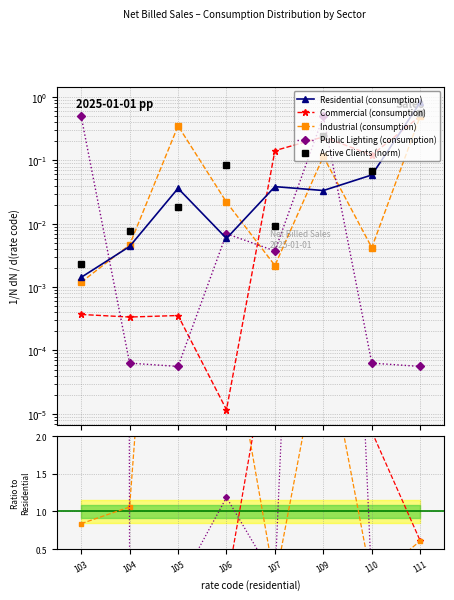

How many times do Public Lighting and Commercial cross each other?

5